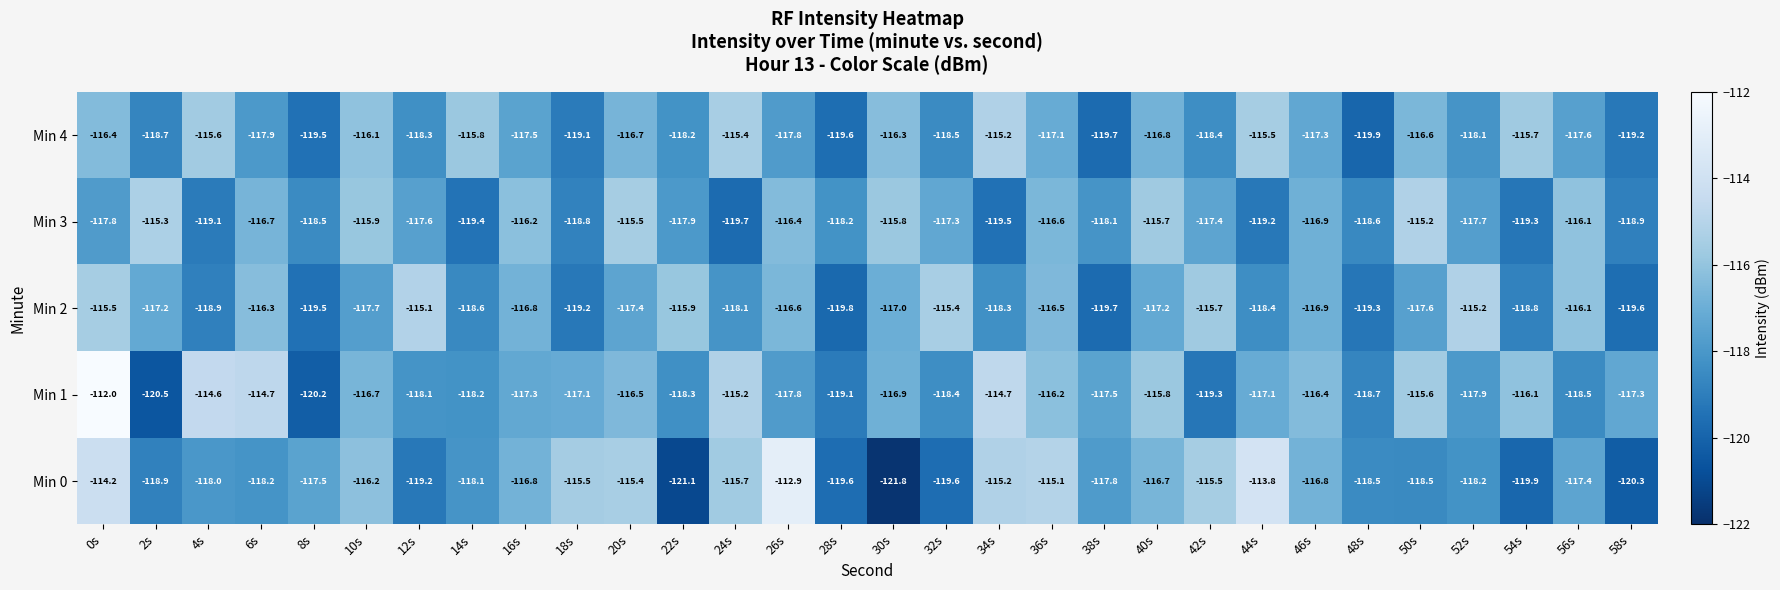

Which series has the largest range (max minus min)?

Min 0